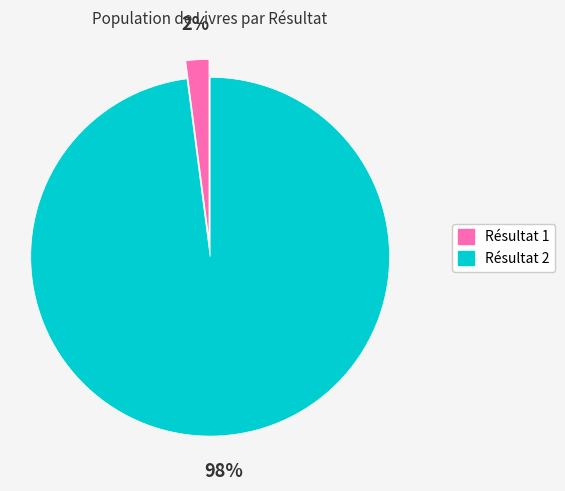

What is the largest slice in the pie chart?

Résultat 2